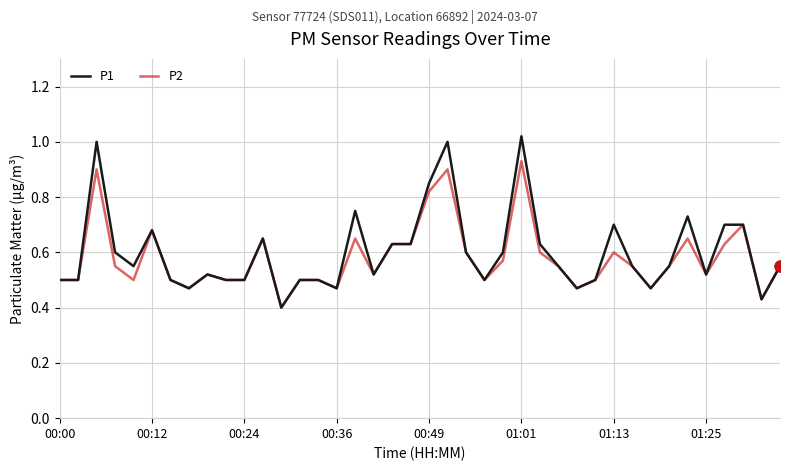

Which series has the widest spread of values?

P1